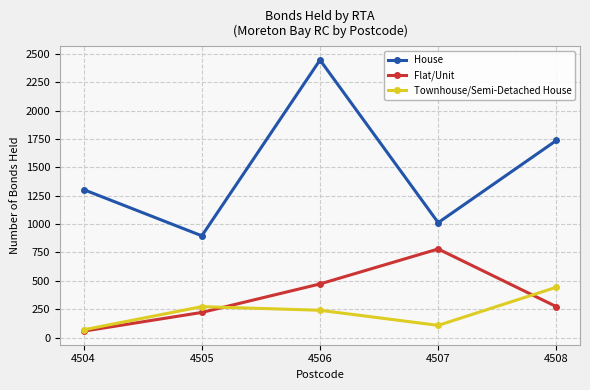

How many lines are shown in the chart?

3